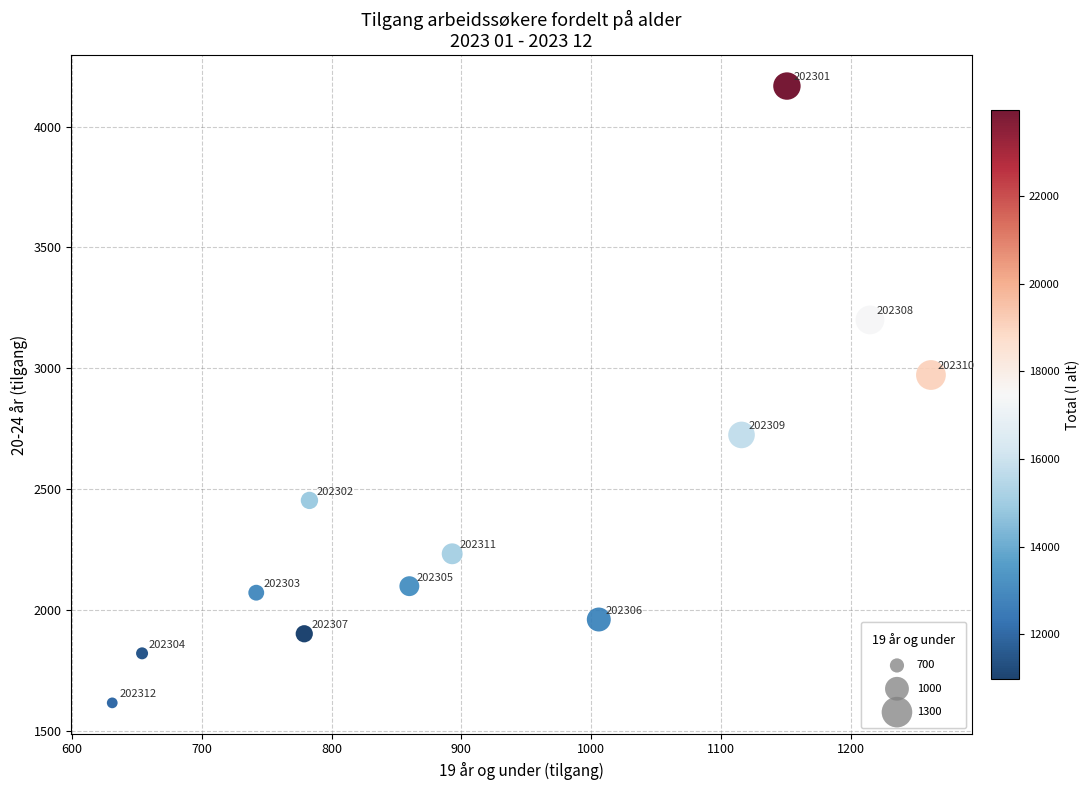

What Y value in the scatter plot is closest to 2891?

2972